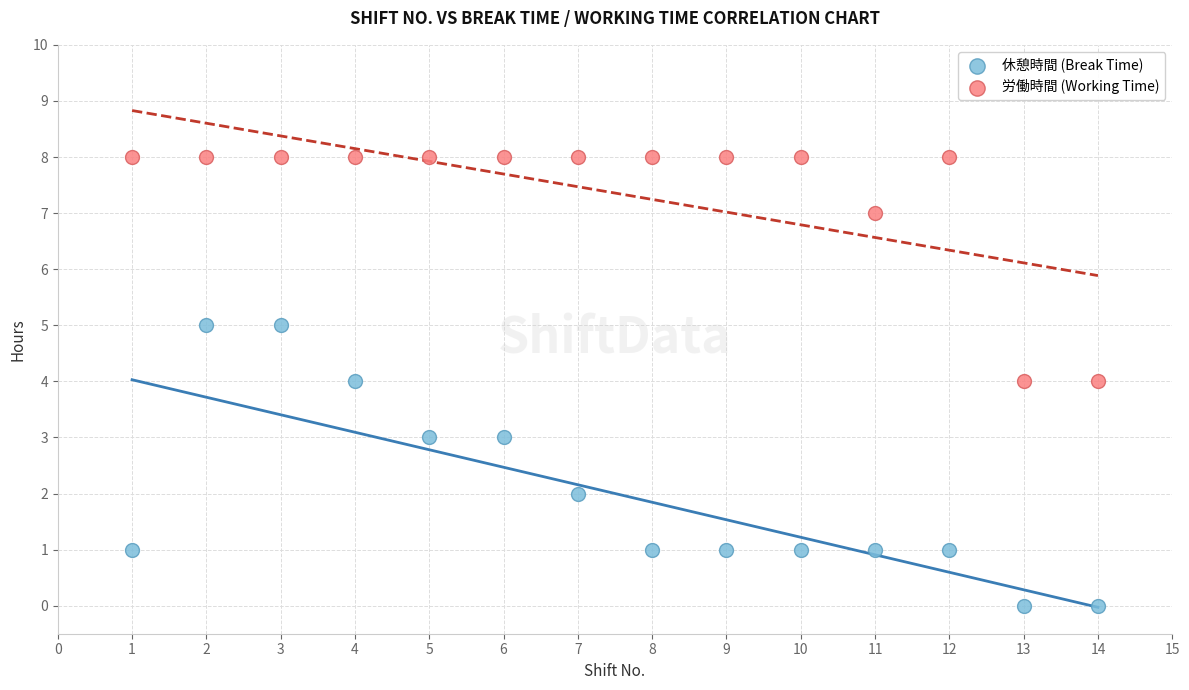

Which series has the widest spread of Y values?

休憩時間 (Break Time)